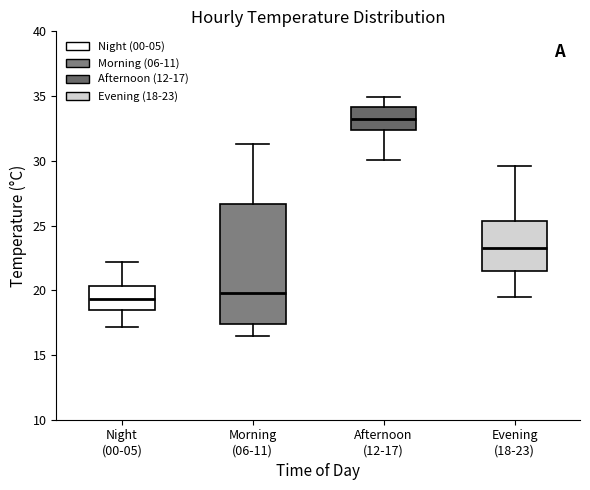

Which box is the tallest, from its lower edge to its upper edge?

Morning (06-11)